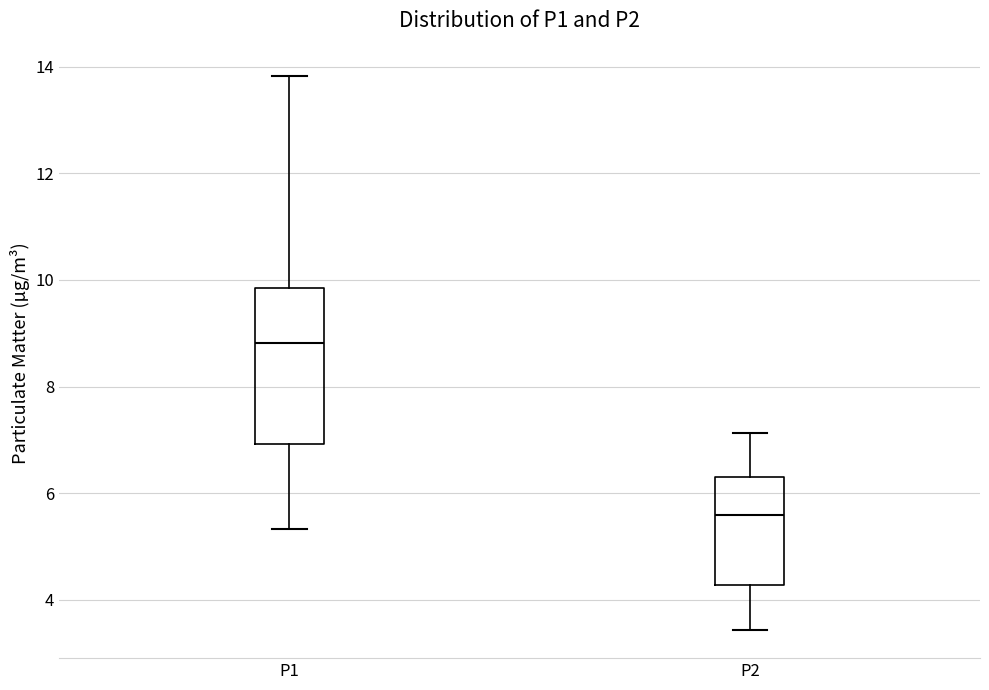

Where does the median line of the box for P2 sit on the y-axis? The values are not printed on the chart, so give them approximately, as read against the axis.

5.6